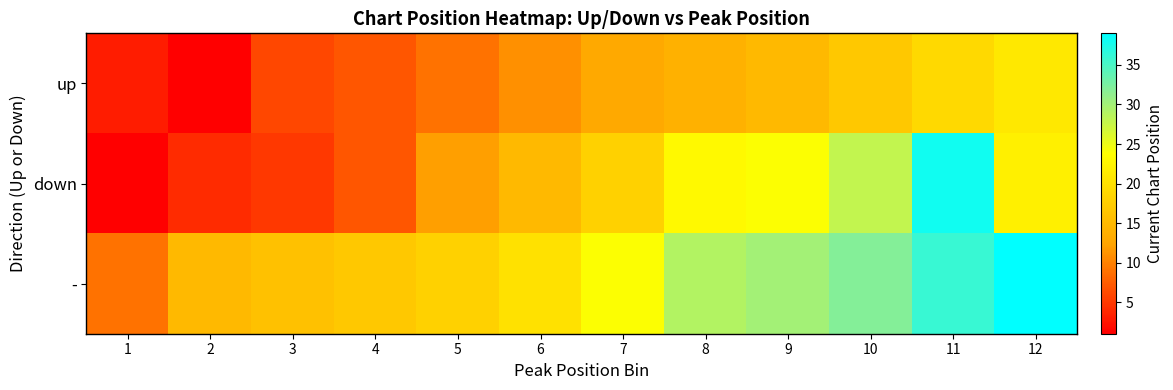

Reading left to right, transcribe all the data shown in this chart.

up: 1=3	2=1	3=6	4=7	5=9	6=11	7=13	8=14	9=15	10=17	11=19	12=21
down: 1=1	2=4	3=5	4=7	5=12	6=15	7=18	8=23	9=24	10=28	11=38	12=22
-: 1=9	2=15	3=16	4=17	5=18	6=20	7=24	8=29	9=30	10=32	11=36	12=39